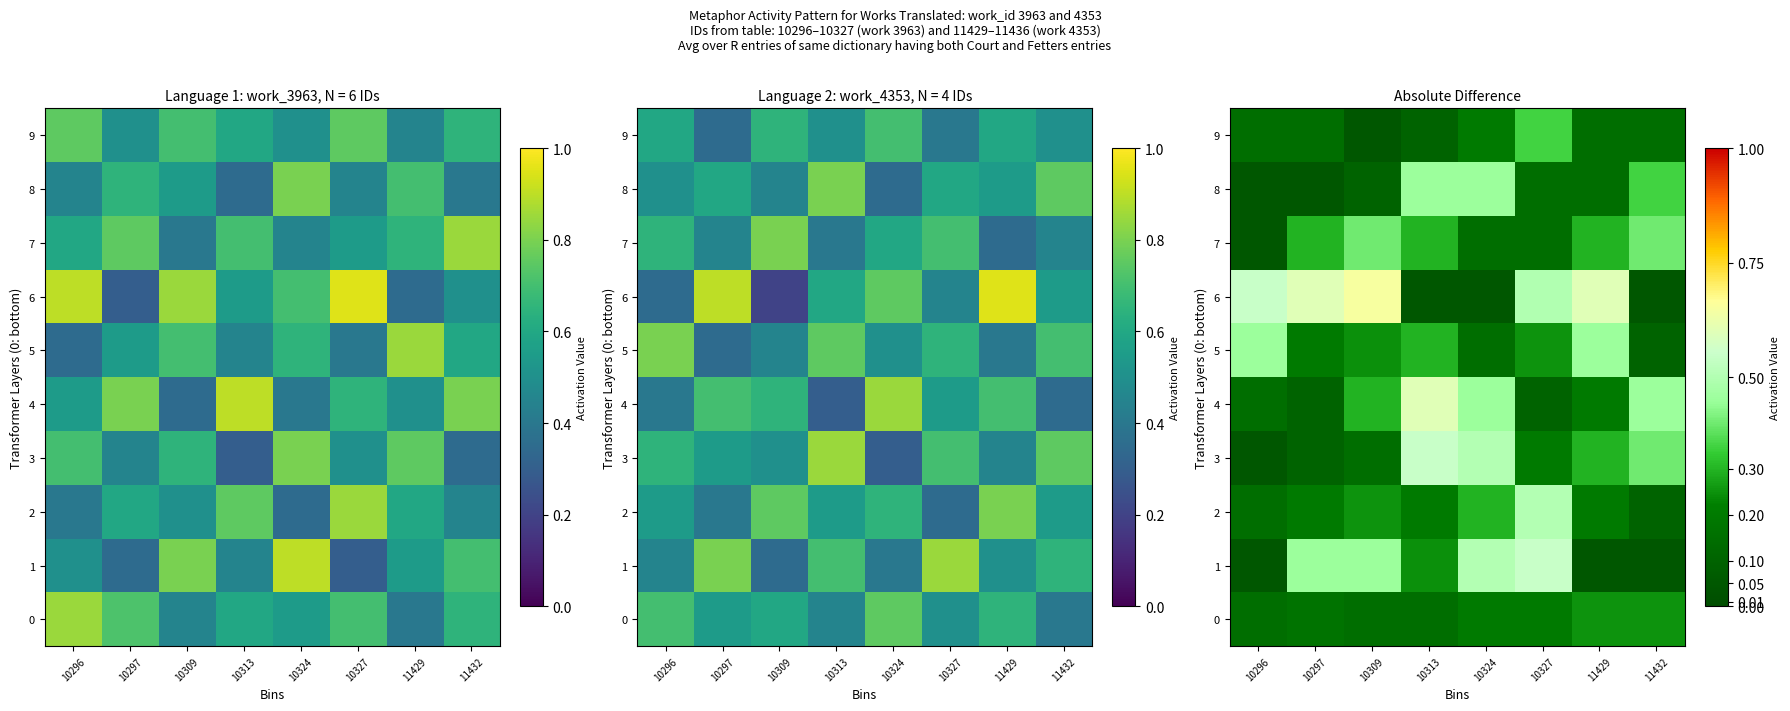

Which category has the highest value in the 9 series?

10327